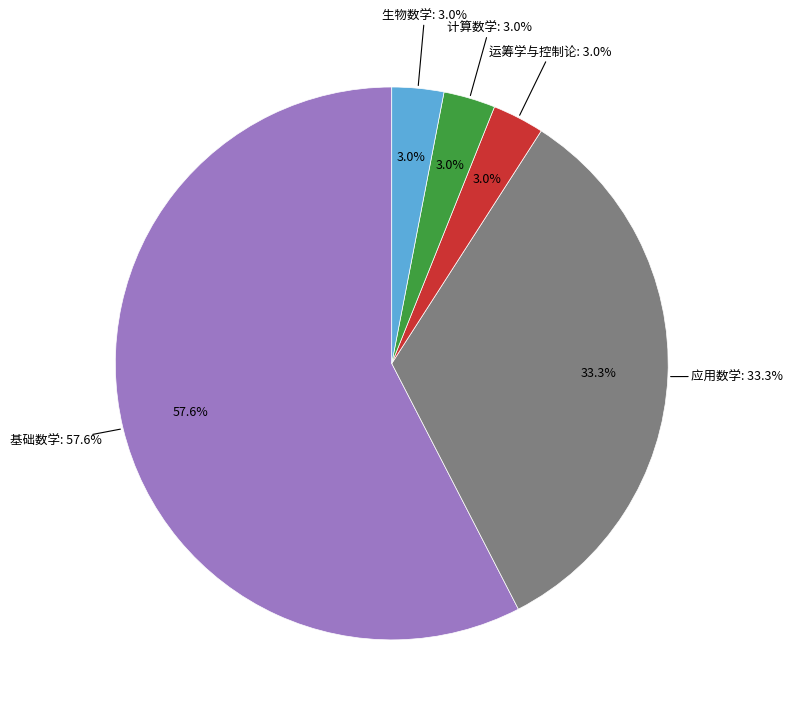

To the nearest percent, what percentage of the pie is 运筹学与控制论?

3%